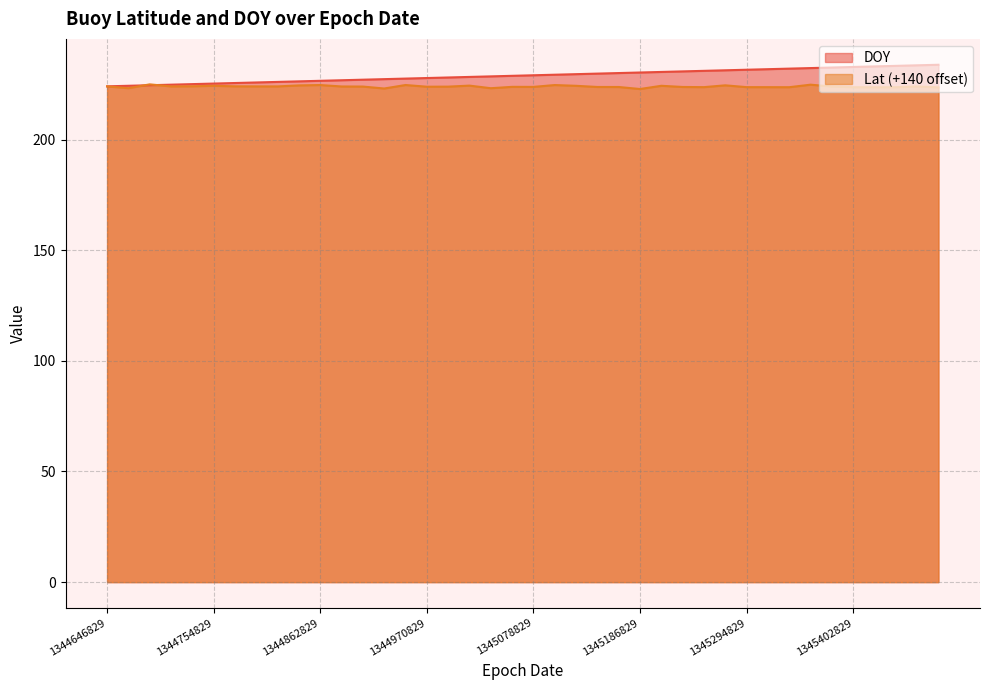

What is the difference between the maximum and minimum values in the DOY series?

9.8